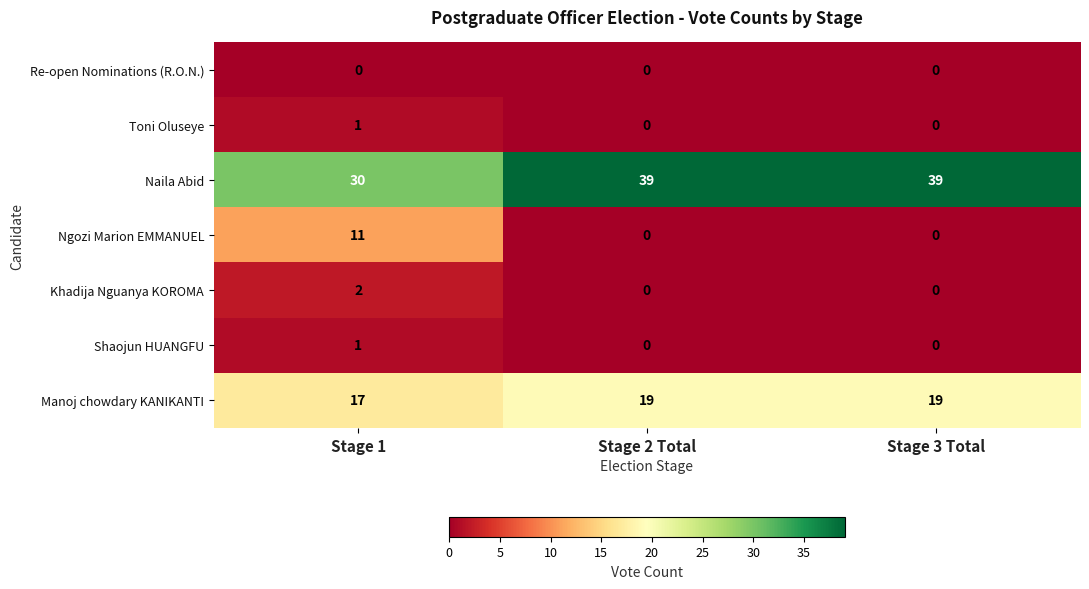

At which label does Naila Abid reach its minimum?

Stage 1